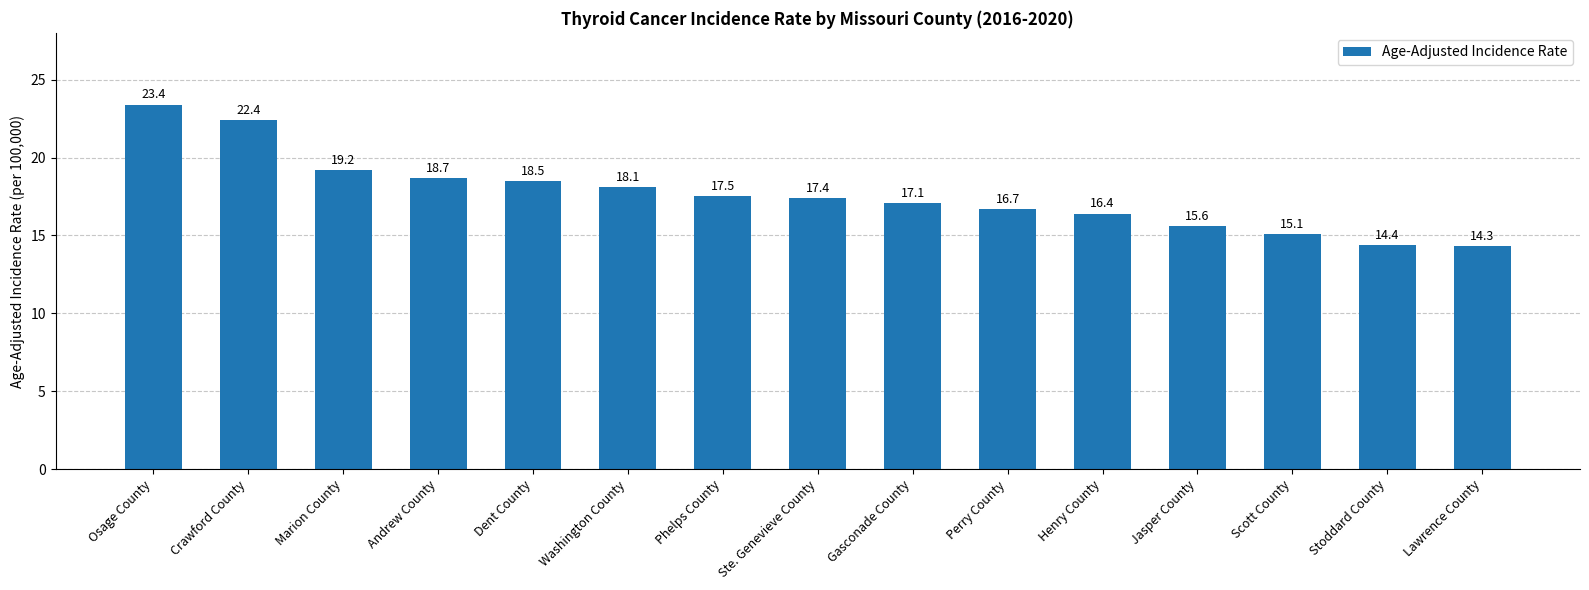

Which category has the highest value across all series?

Osage County